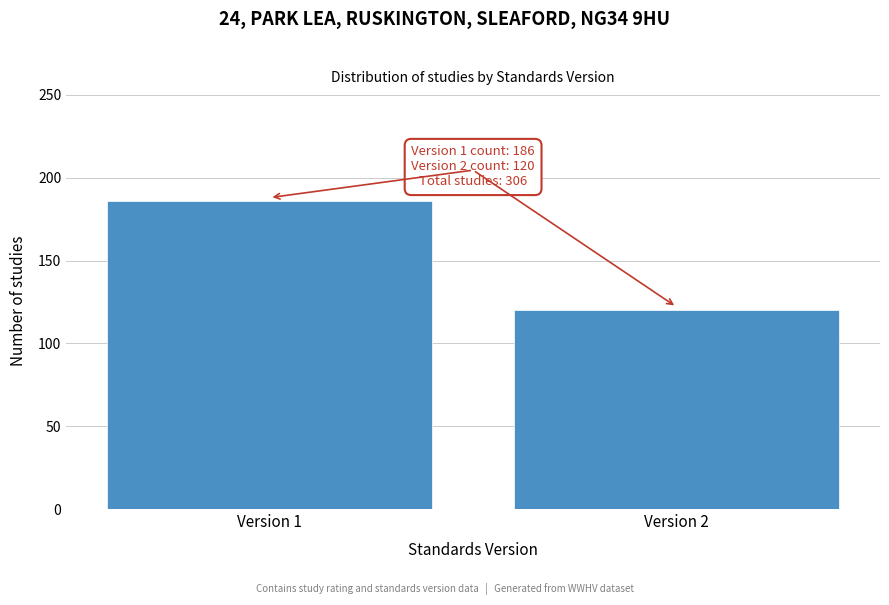

Reading left to right, list all the values displayed in this chart.

186	120